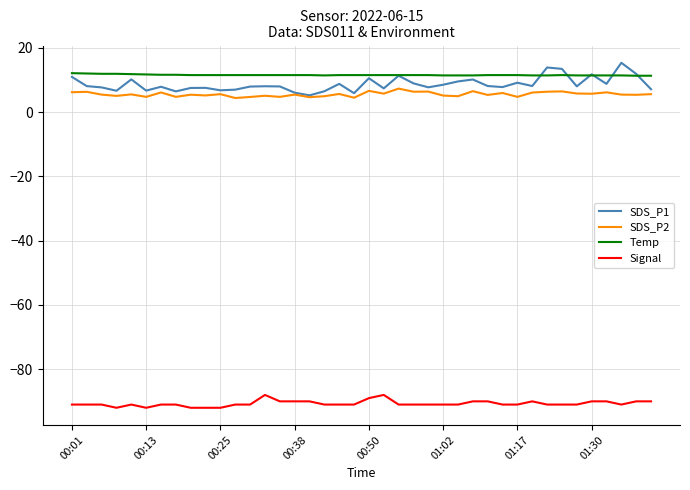

What is the maximum value for SDS_P2?

7.3